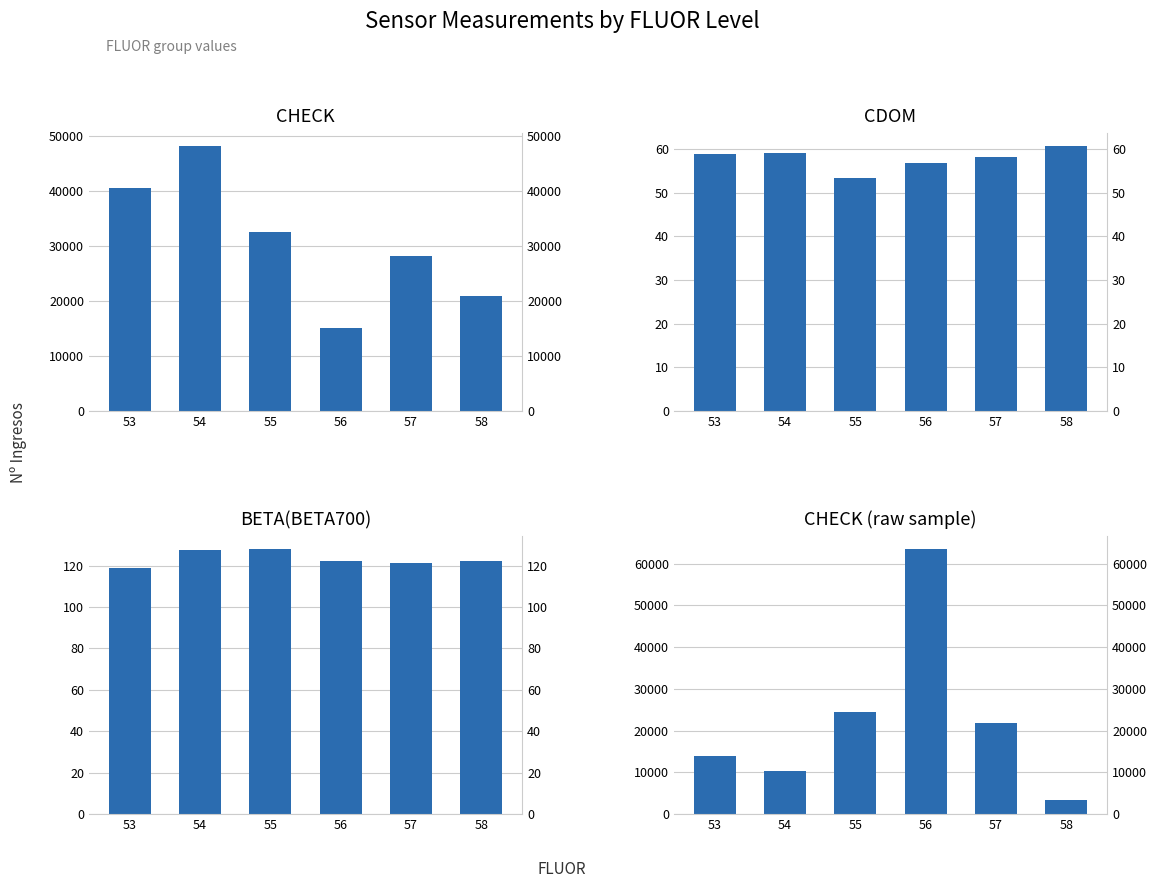

At how many categories does at least one series exceed 44294?

2